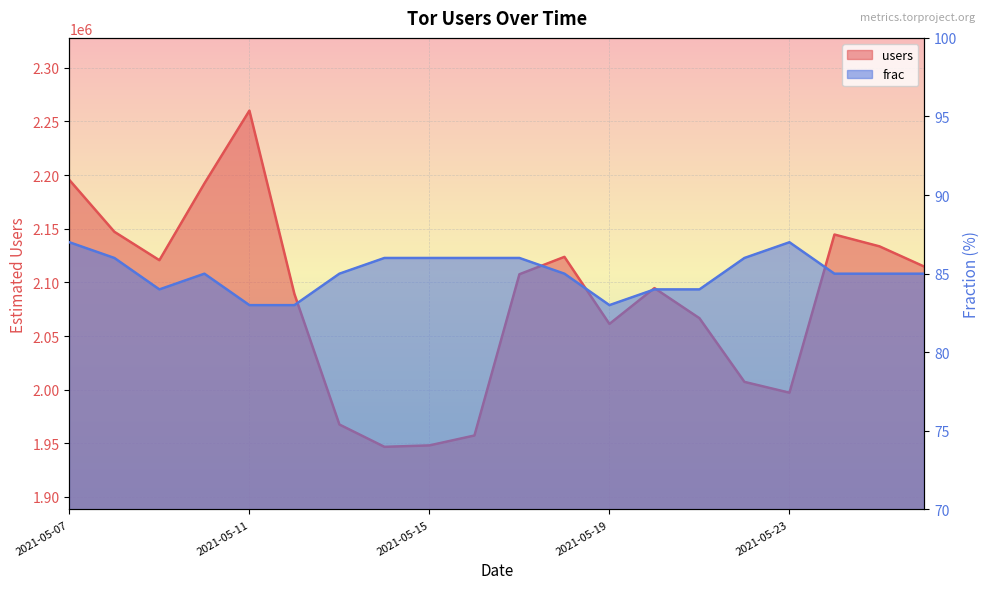

What are all the series names shown in the legend?

users, frac